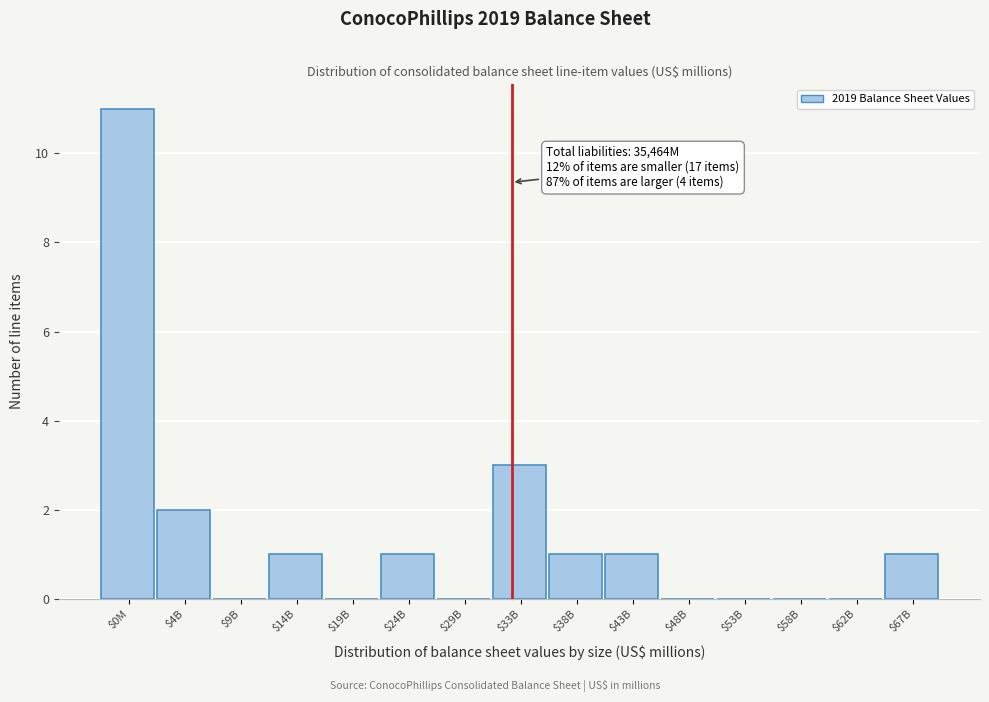

Where is the data nearest to the value 5?

$33B